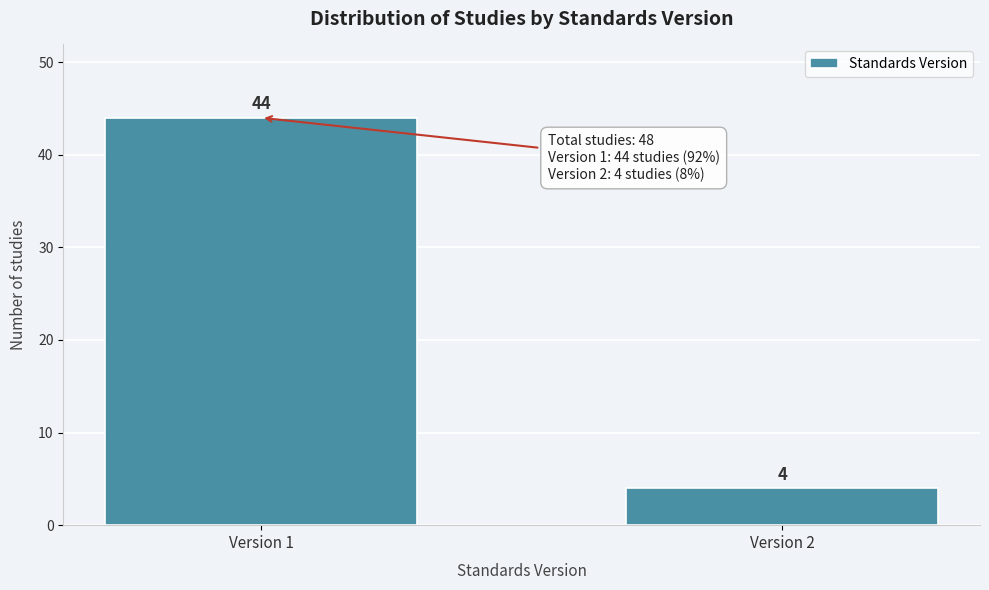

Reading left to right, list all the values displayed in this chart.

Version 1=44	Version 2=4